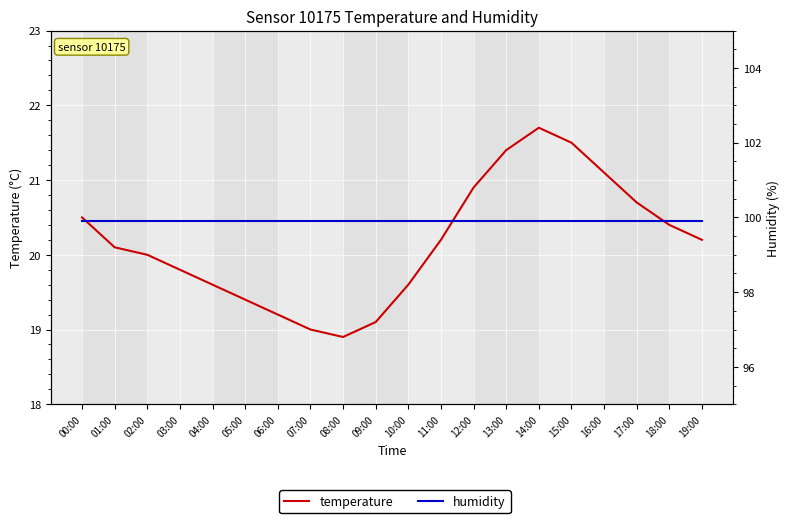

What is the maximum value for temperature?

21.7